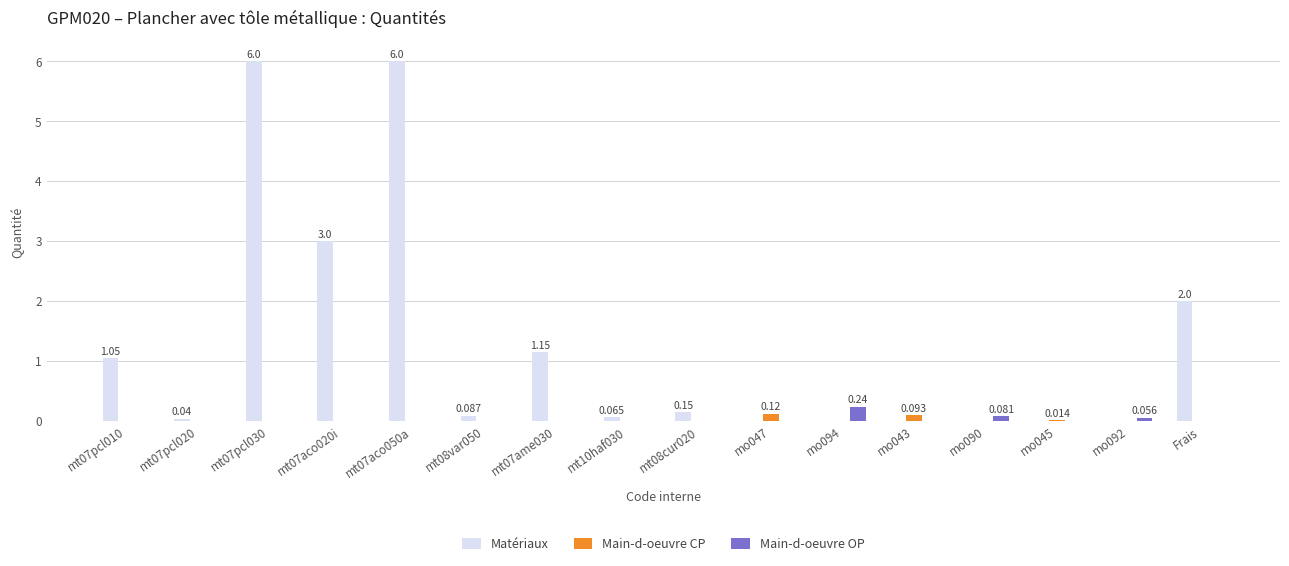

Which series has the largest total across all categories?

Matériaux